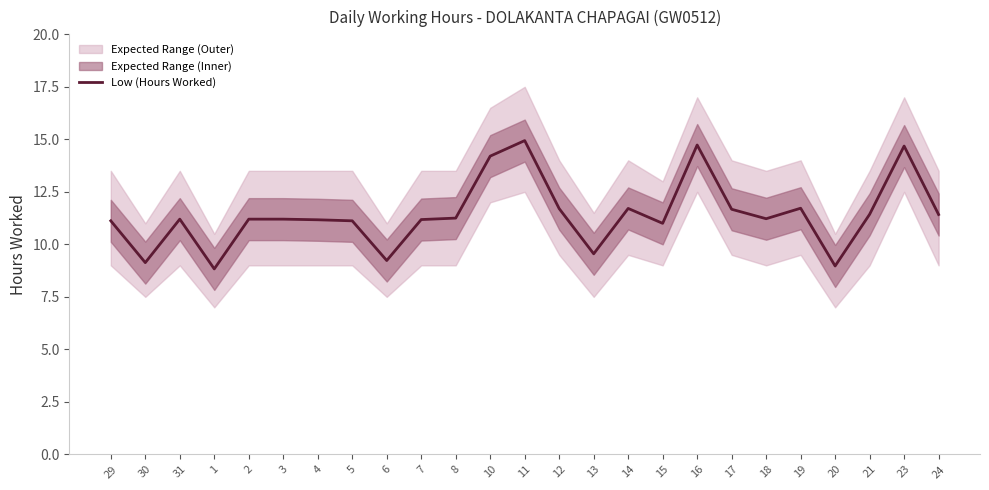

What is the label of the 1st point from the right?

24